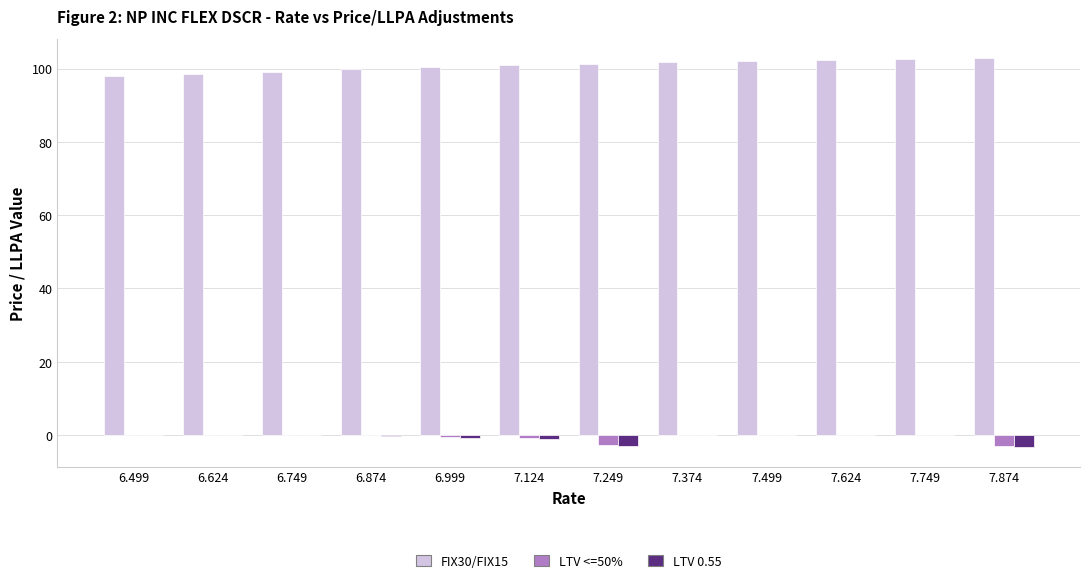

Is the value of LTV <=50% at 7.374 greater than the value of FIX30/FIX15 at 6.499?

No